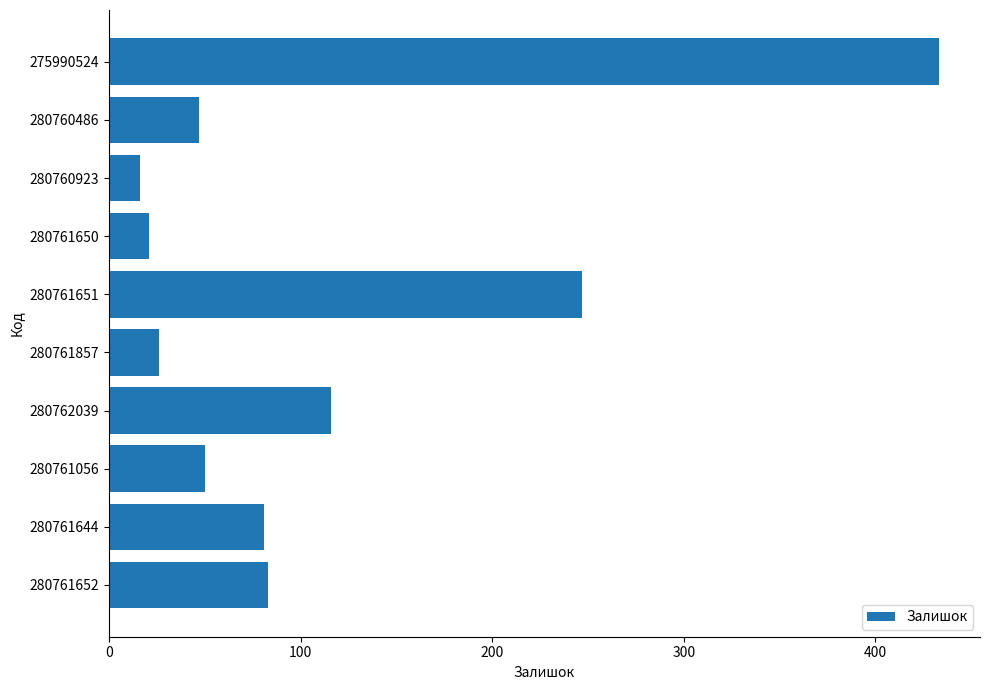

The value at 275990524 is 433. True or false?

True